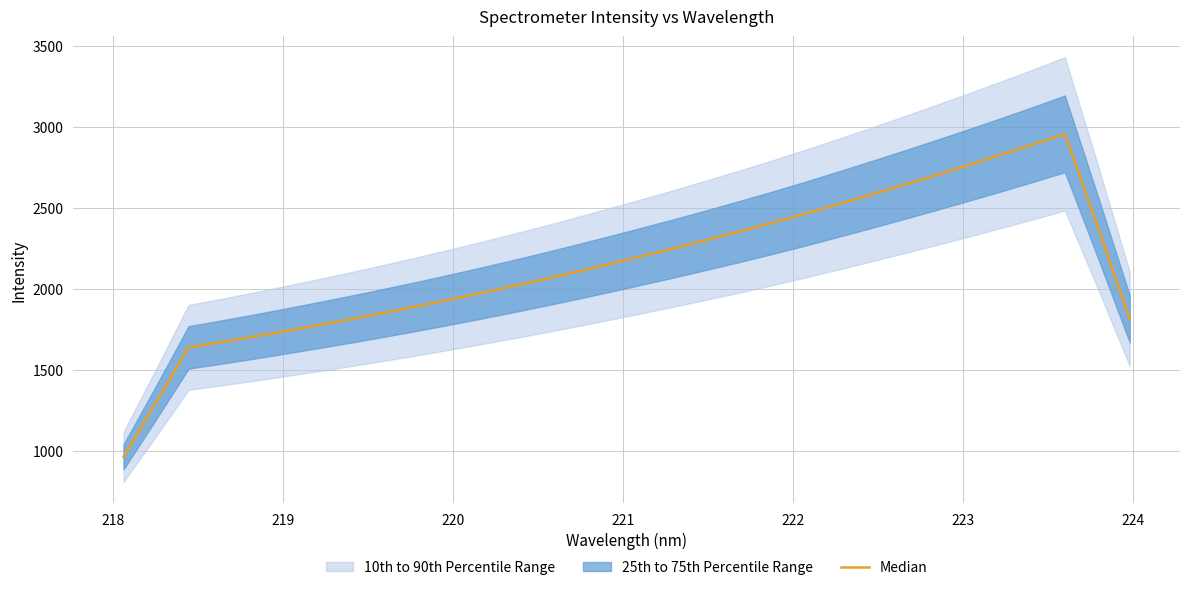

True or false: the data shows 1228.5 at 19.

False